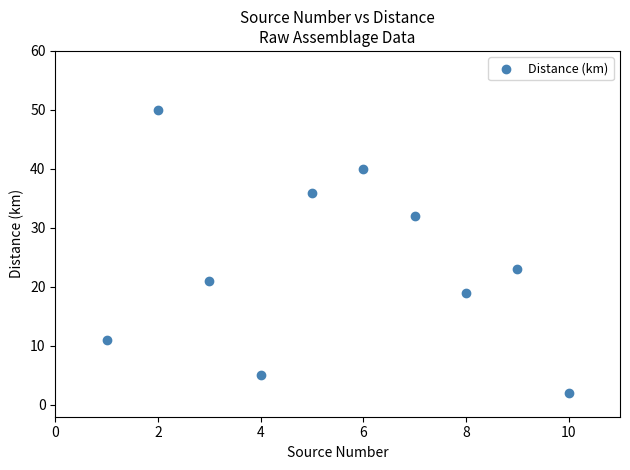

What Y value in the scatter plot is closest to 26?

23